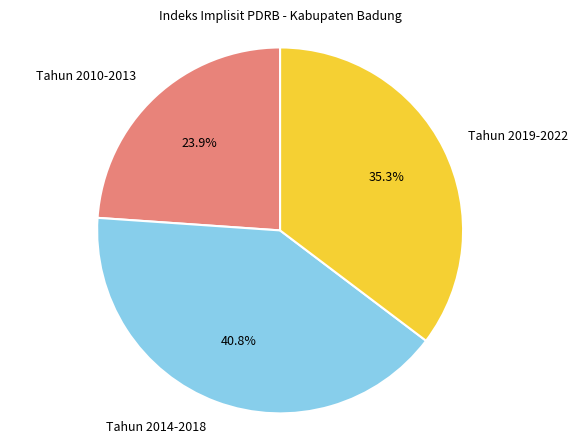

What percentage do Tahun 2014-2018 and Tahun 2019-2022 together represent?

76.1%